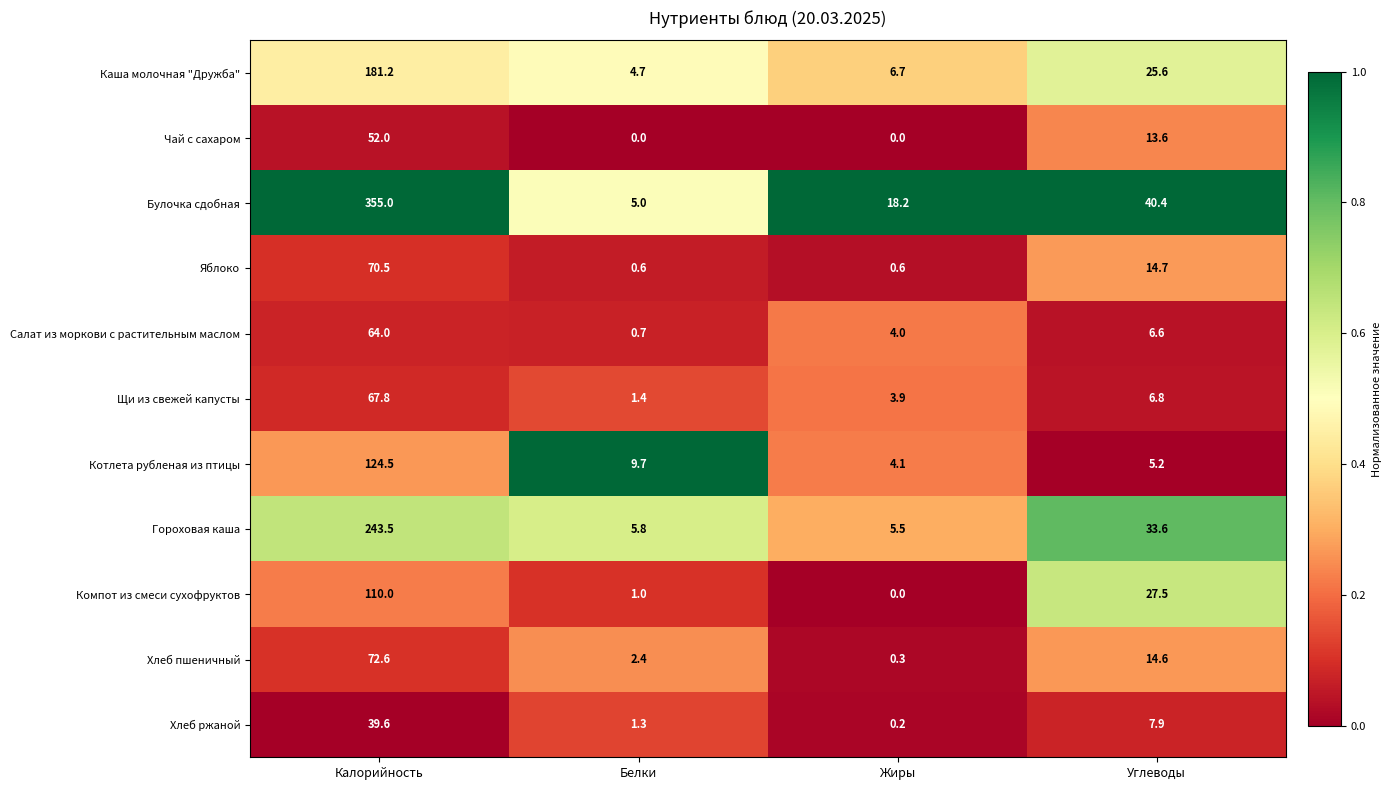

Rank the series by their maximum value, from lowest to highest.

Хлеб ржаной, Чай с сахаром, Салат из моркови с растительным маслом, Щи из свежей капусты, Яблоко, Хлеб пшеничный, Компот из смеси сухофруктов, Котлета рубленая из птицы, Каша молочная "Дружба", Гороховая каша, Булочка сдобная